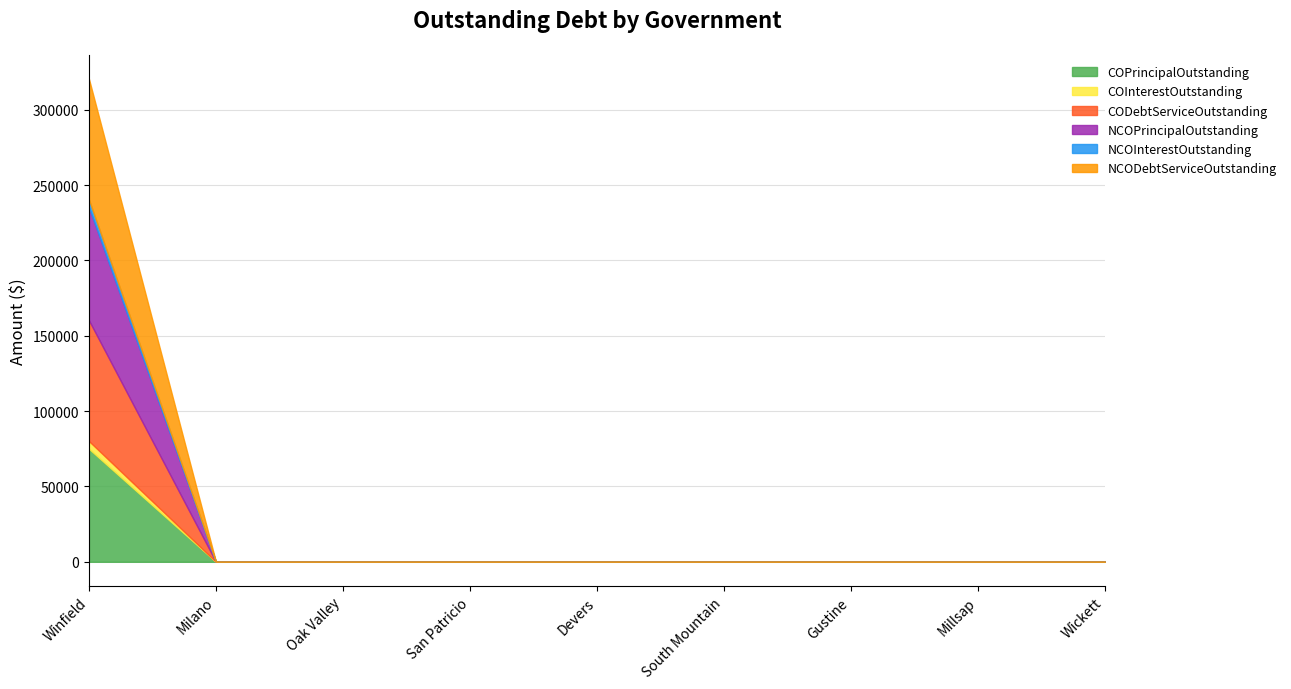

At how many categories does at least one series exceed 20187?

1